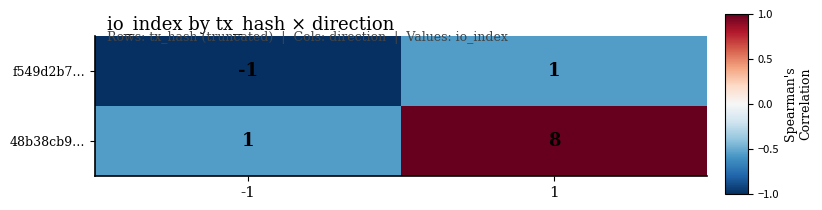

What is the sum of the 48b38cb9… values at -1 and 1?

9